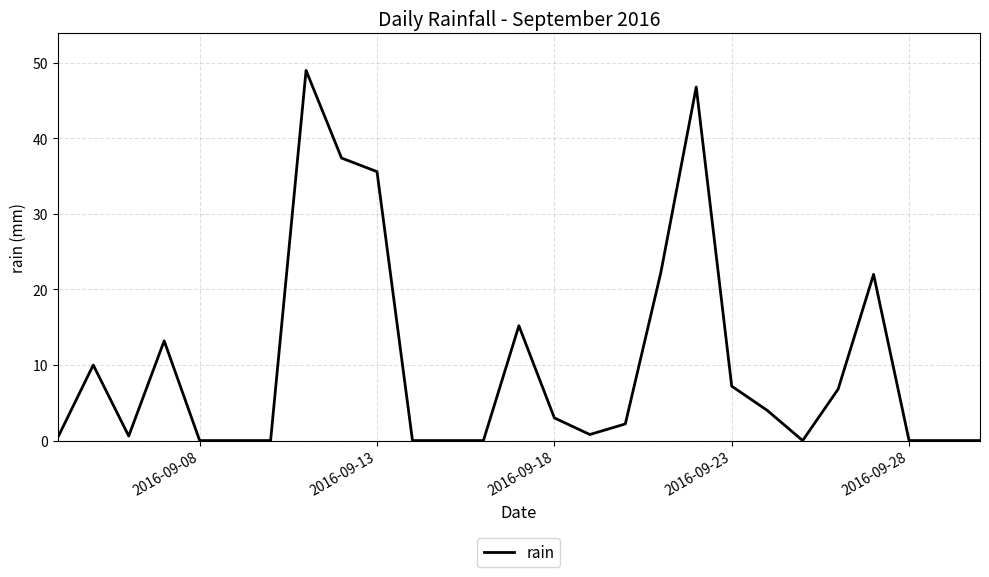

What is the difference between the maximum and minimum values?

49.0